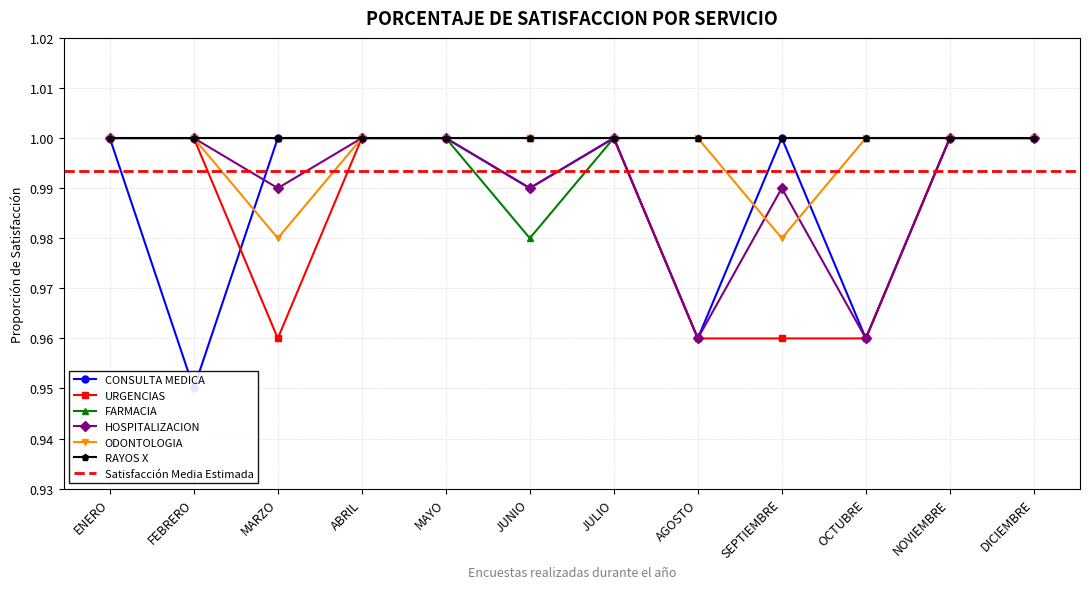

What is the average value of the HOSPITALIZACION series?

1.0